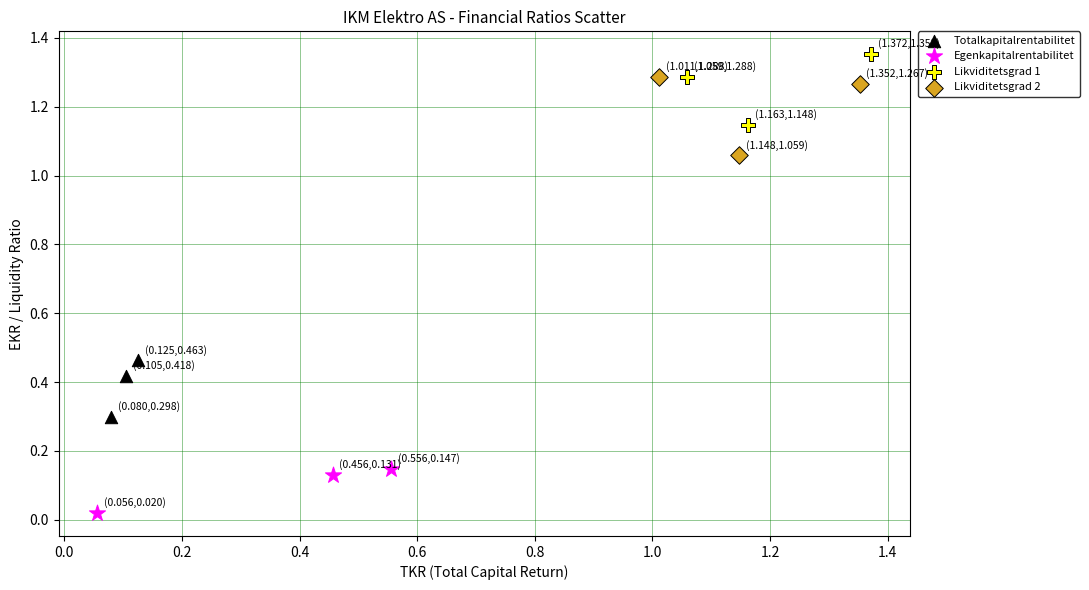

Which series contains the highest Y value?

Likviditetsgrad 1